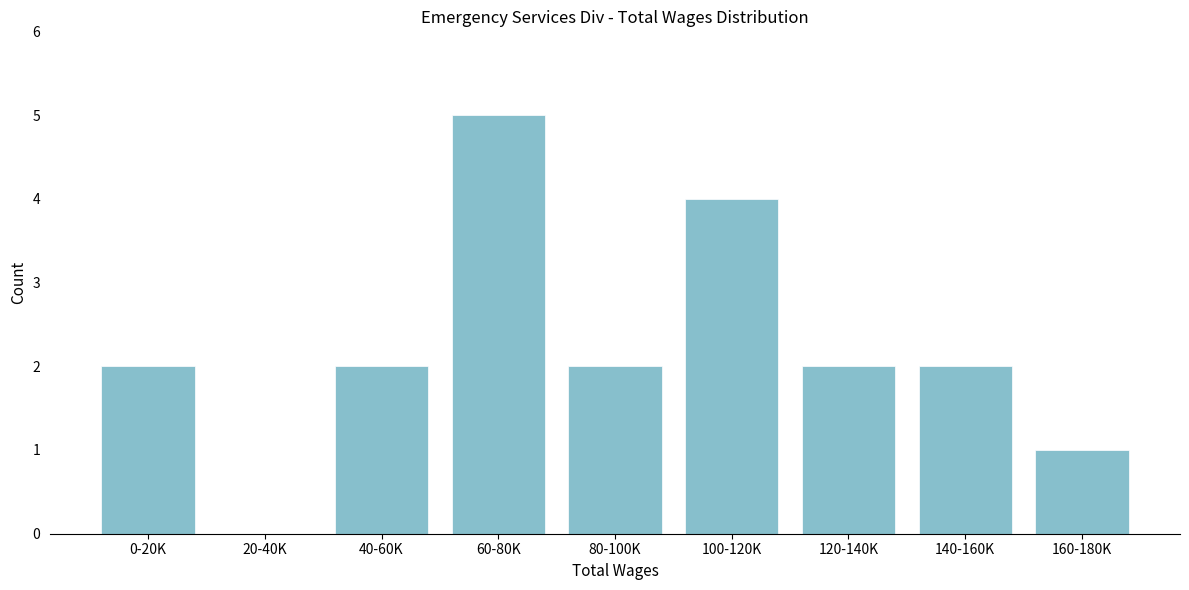

Reading left to right, transcribe all the data shown in this chart.

0-20K=2	20-40K=0	40-60K=2	60-80K=5	80-100K=2	100-120K=4	120-140K=2	140-160K=2	160-180K=1